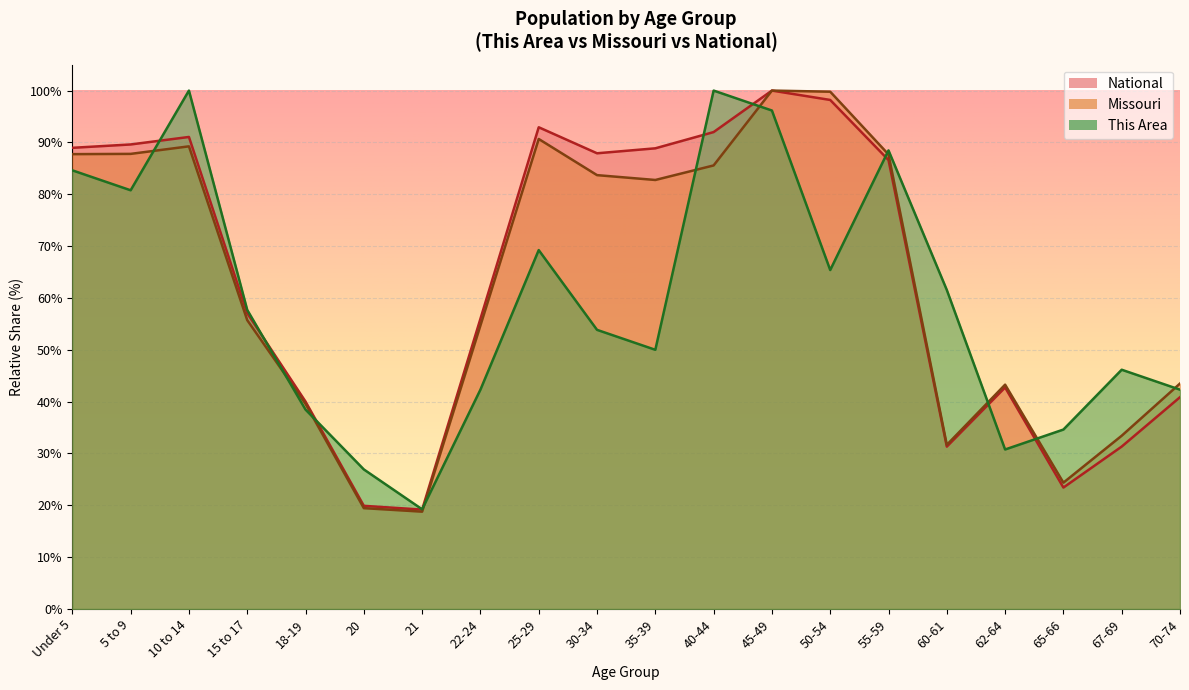

What position from the right is 35-39?

10